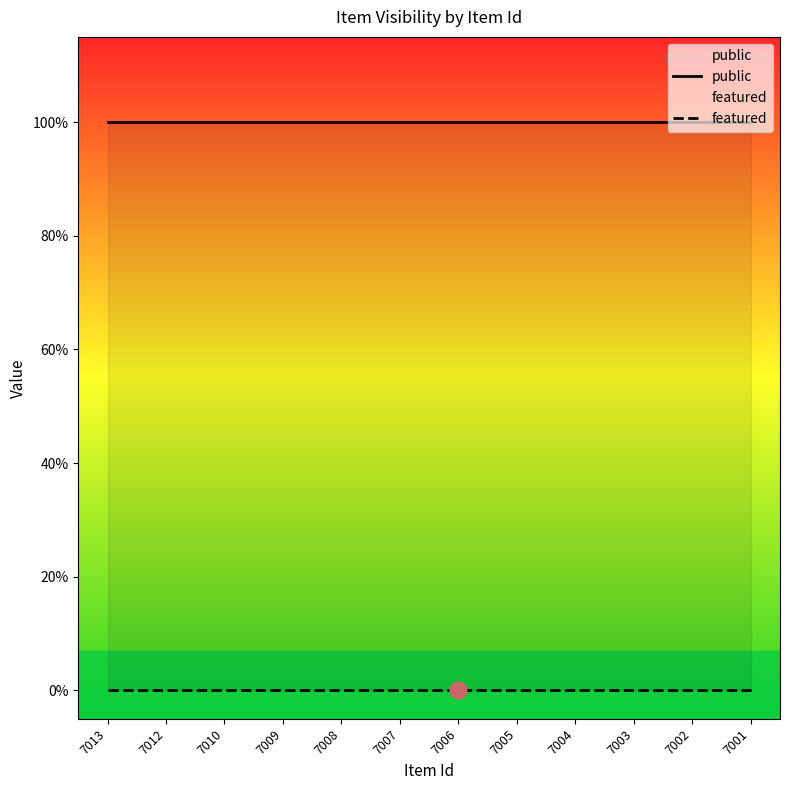

Which category has the highest value across all series?

7013